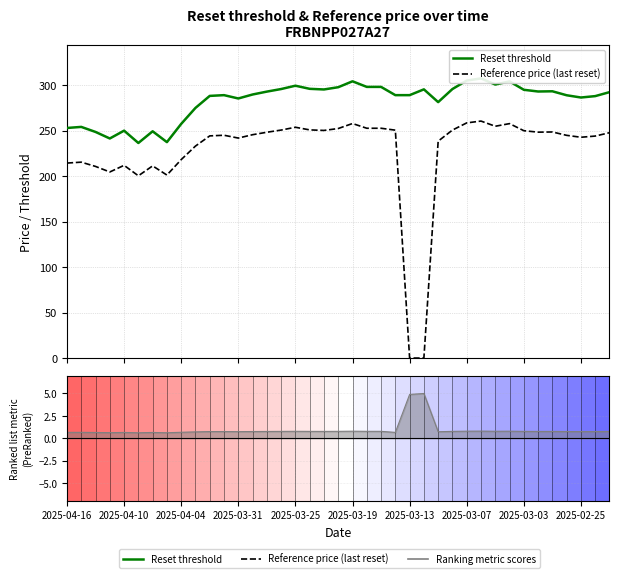

Which series has the largest total across all categories?

Reset threshold